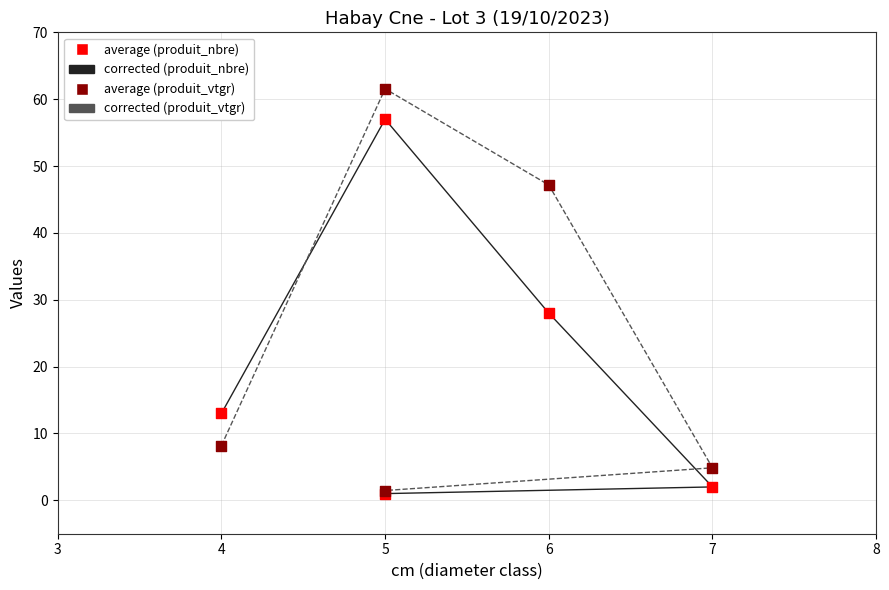

Which series has the largest Y range (max minus min)?

produit_vtgr